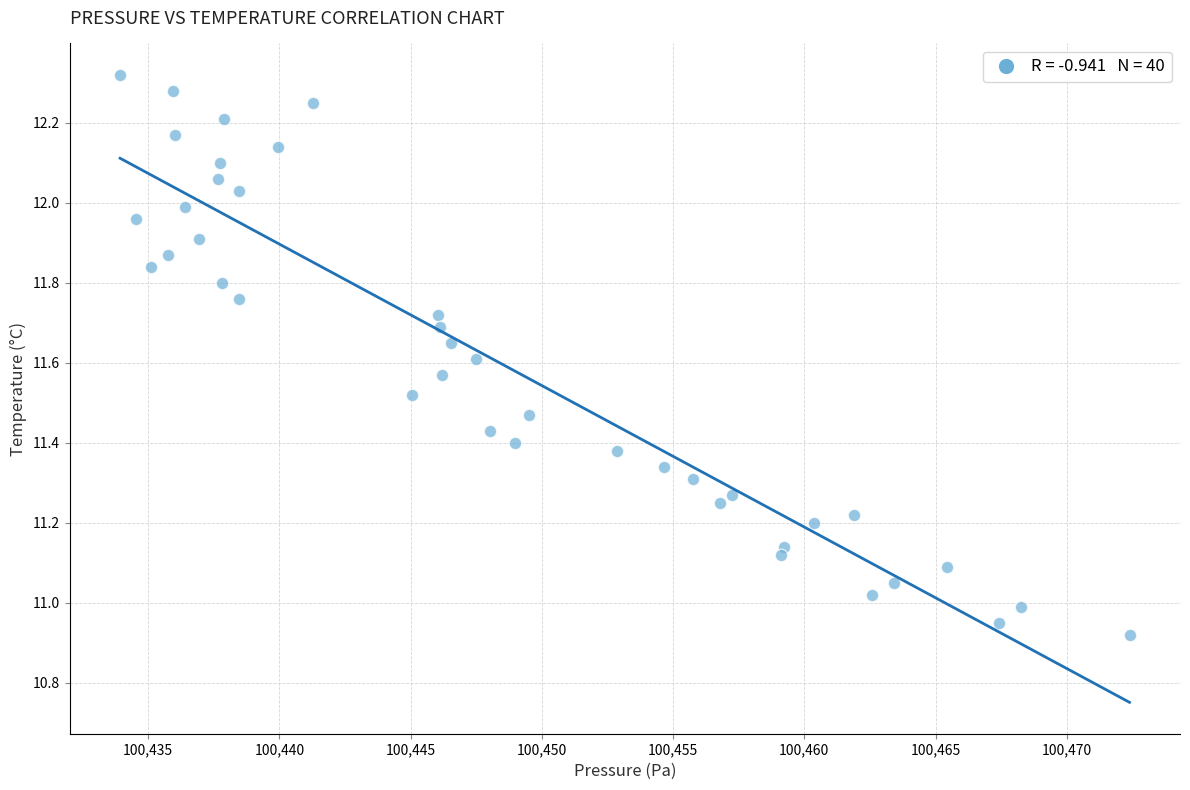

What is the range of Y values (max minus min)?

1.4